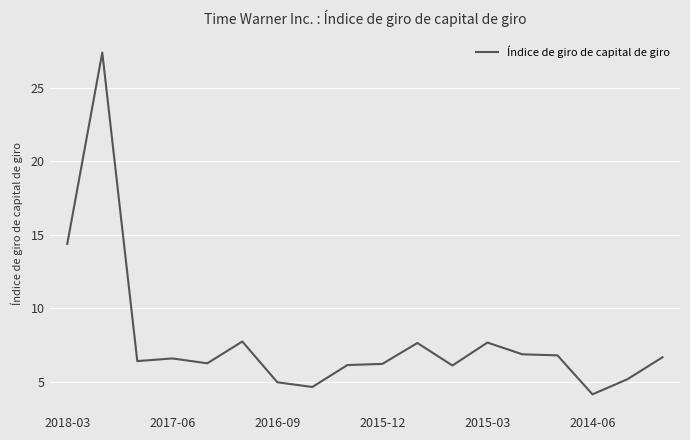

What is the difference between the maximum and second lowest values?

22.7